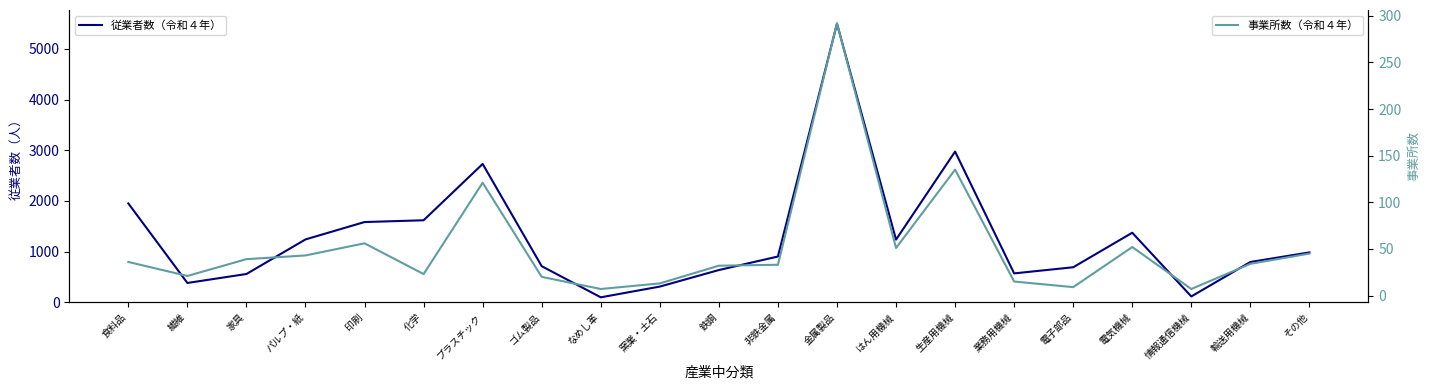

At how many categories does at least one series exceed 972?

10